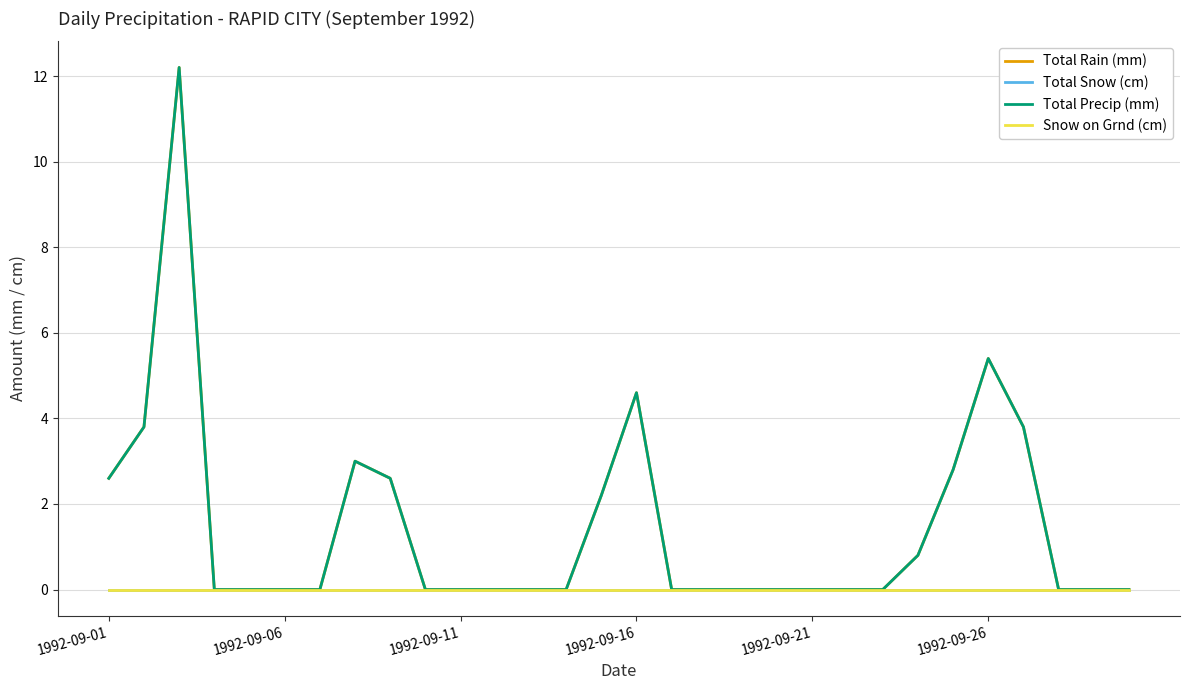

Reading left to right, transcribe all the data shown in this chart.

Total Rain (mm): 2.6	3.8	12.2	0.0	0.0	0.0	0.0	3.0	2.6	0.0	0.0	0.0	0.0	0.0	2.2	4.6	0.0	0.0	0.0	0.0	0.0	0.0	0.0	0.8	2.8	5.4	3.8	0.0	0.0	0.0
Total Snow (cm): 0.0	0.0	0.0	0.0	0.0	0.0	0.0	0.0	0.0	0.0	0.0	0.0	0.0	0.0	0.0	0.0	0.0	0.0	0.0	0.0	0.0	0.0	0.0	0.0	0.0	0.0	0.0	0.0	0.0	0.0
Total Precip (mm): 2.6	3.8	12.2	0.0	0.0	0.0	0.0	3.0	2.6	0.0	0.0	0.0	0.0	0.0	2.2	4.6	0.0	0.0	0.0	0.0	0.0	0.0	0.0	0.8	2.8	5.4	3.8	0.0	0.0	0.0
Snow on Grnd (cm): 0.0	0.0	0.0	0.0	0.0	0.0	0.0	0.0	0.0	0.0	0.0	0.0	0.0	0.0	0.0	0.0	0.0	0.0	0.0	0.0	0.0	0.0	0.0	0.0	0.0	0.0	0.0	0.0	0.0	0.0